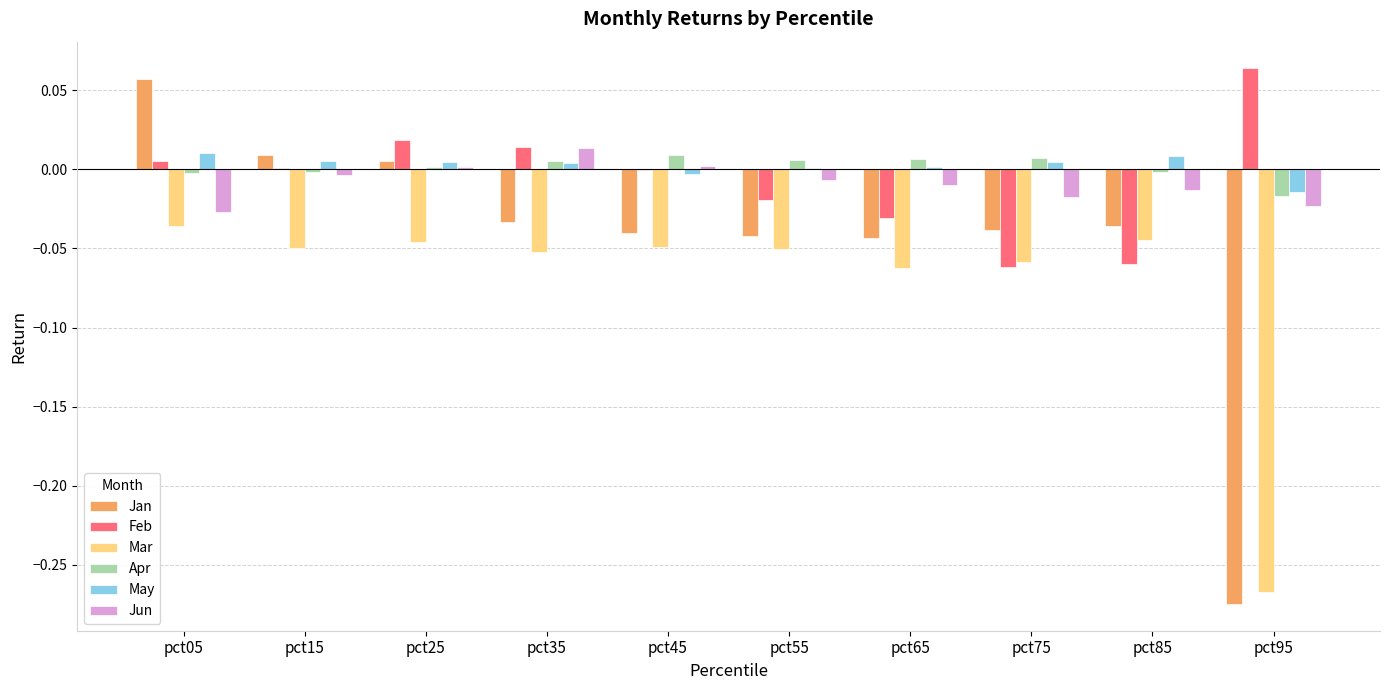

True or false: May has a value of 0.0 at pct05.

True